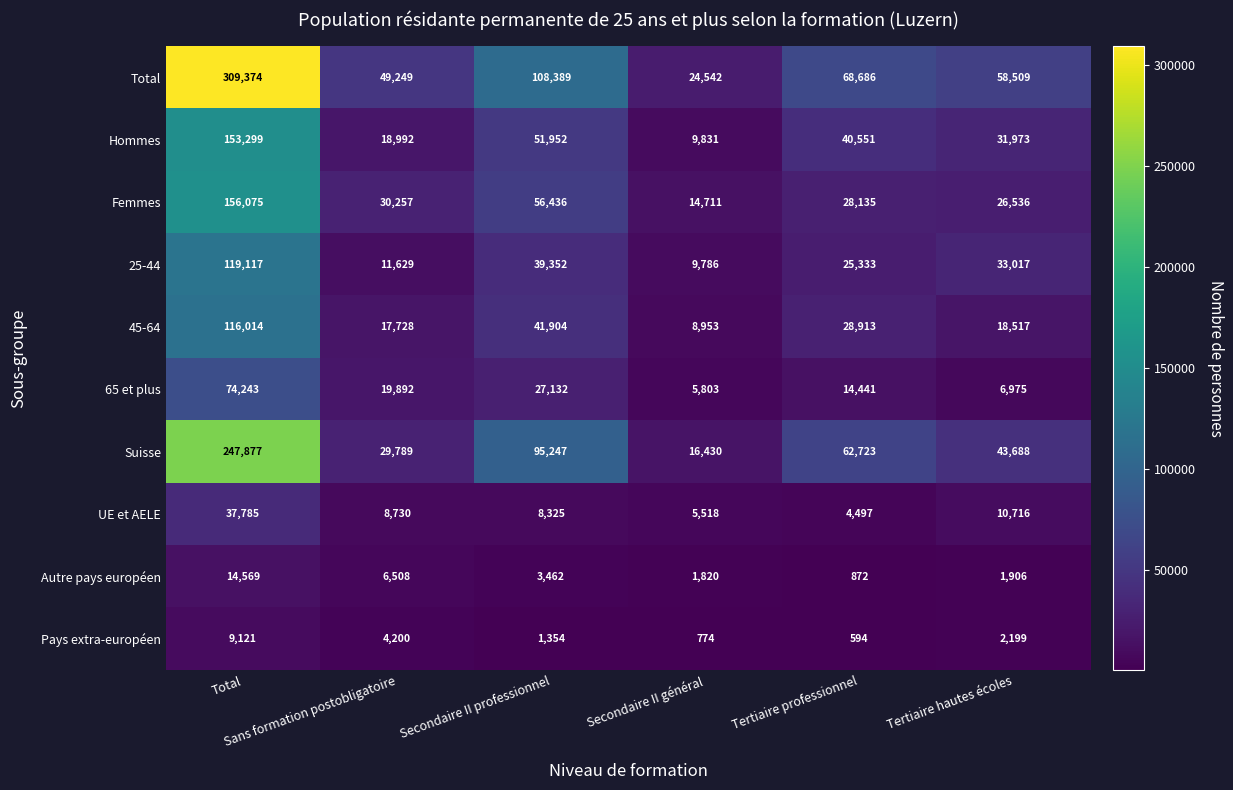

How many distinct data groups are displayed?

10